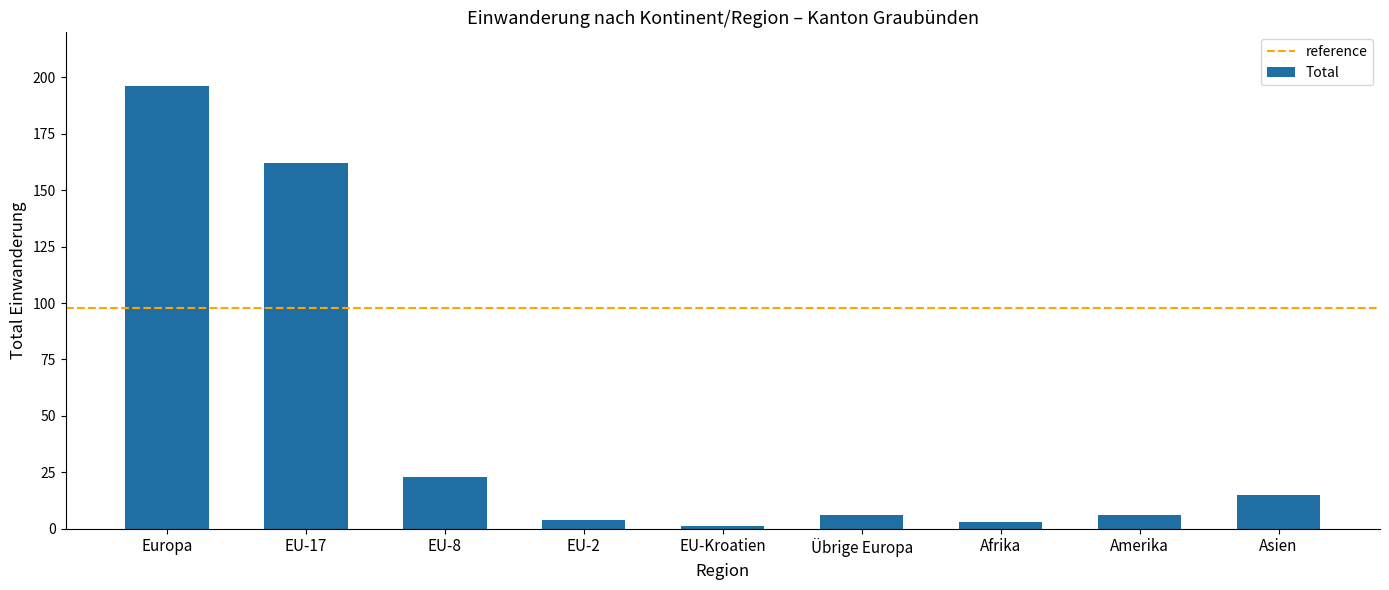

The chart shows a value of 3 at Afrika. True or false?

True